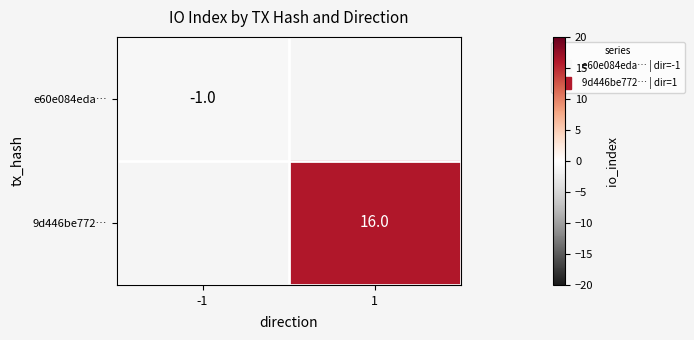

How many categories are shown in the chart?

2